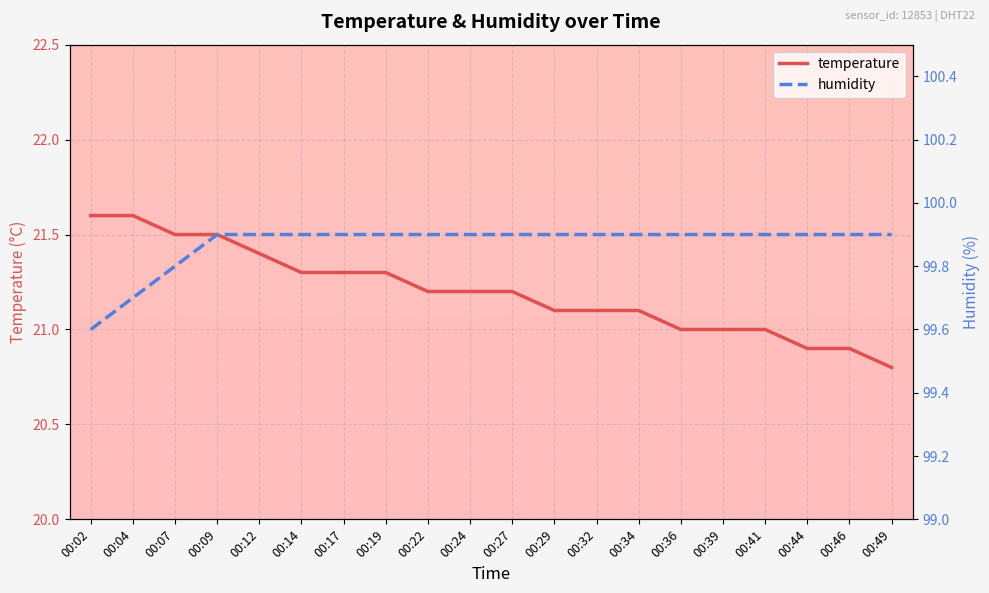

The humidity series shows 47.1 at 00:32. True or false?

False